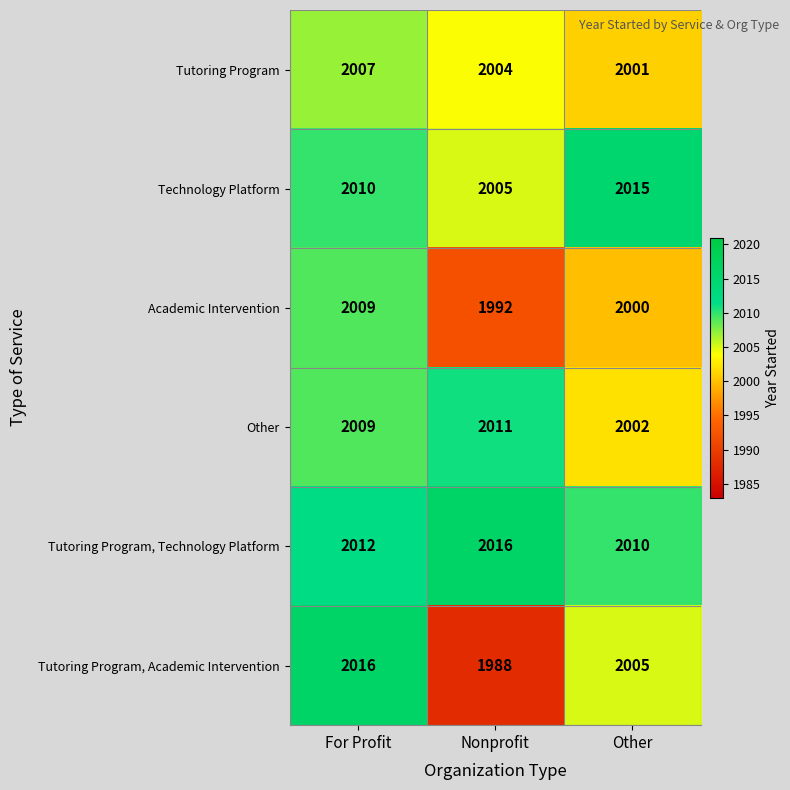

Count the Technology Platform values in the range 2005 to 2015.

3